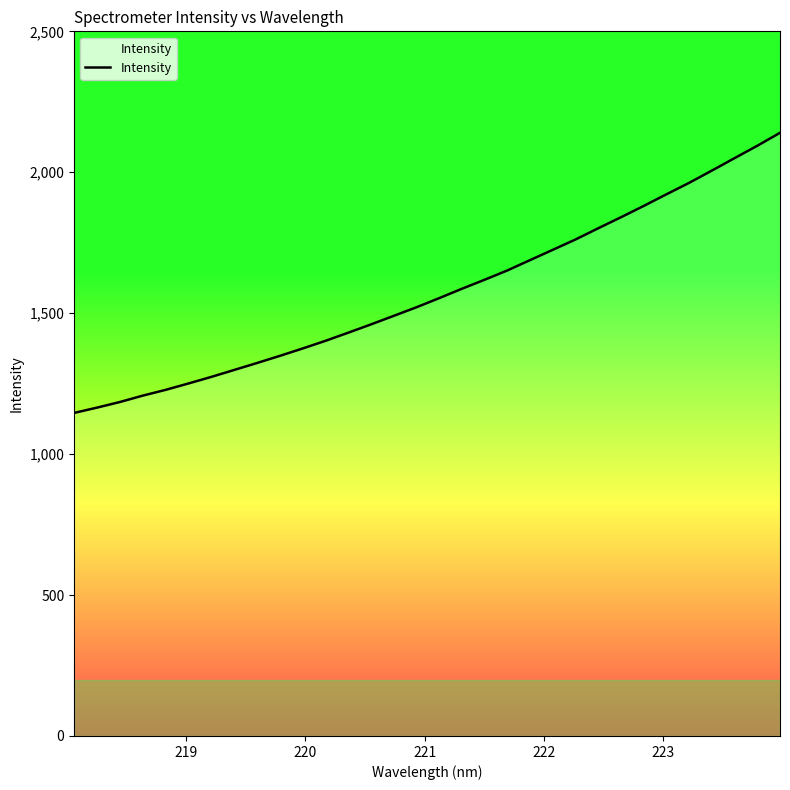

What is the minimum value shown in the chart?

1146.2